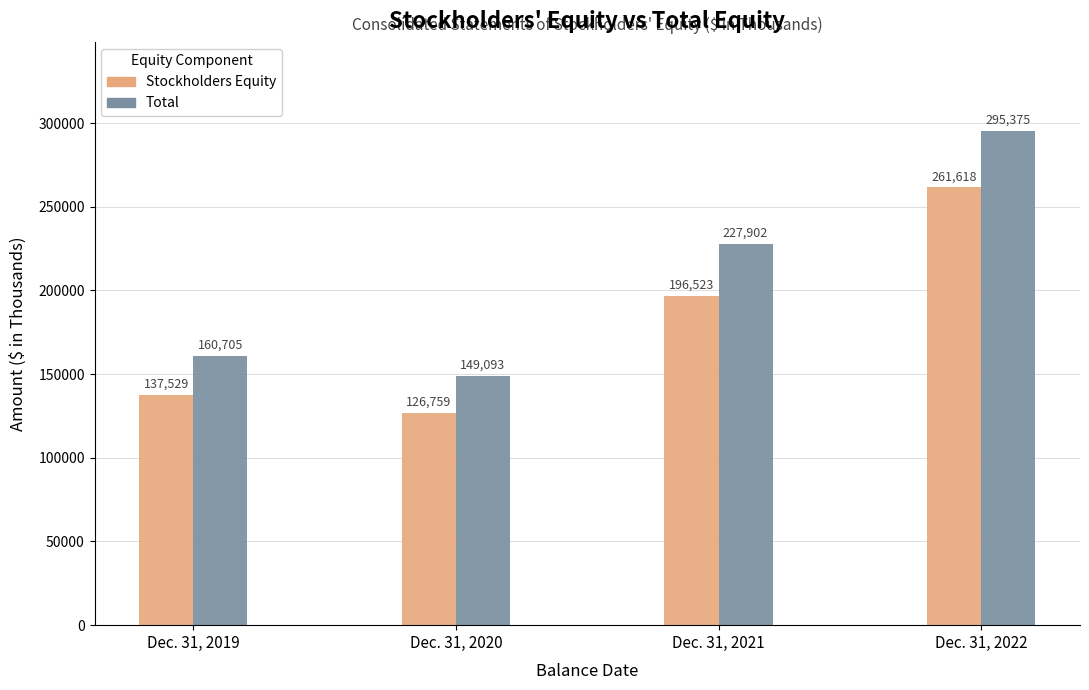

True or false: Total has a value of 91418 at Dec. 31, 2019.

False